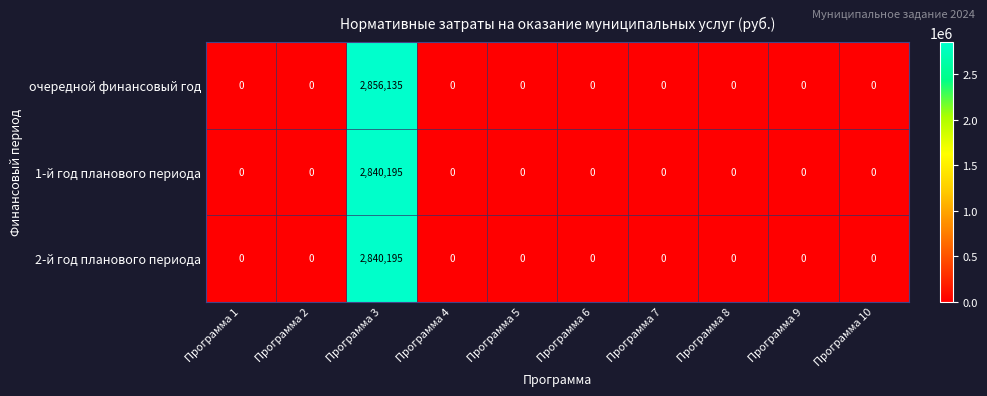

Reading right to left, list all the values displayed in this chart.

очередной финансовый год: 0	0	0	0	0	0	0	2856135	0	0
1-й год планового периода: 0	0	0	0	0	0	0	2840195	0	0
2-й год планового периода: 0	0	0	0	0	0	0	2840195	0	0